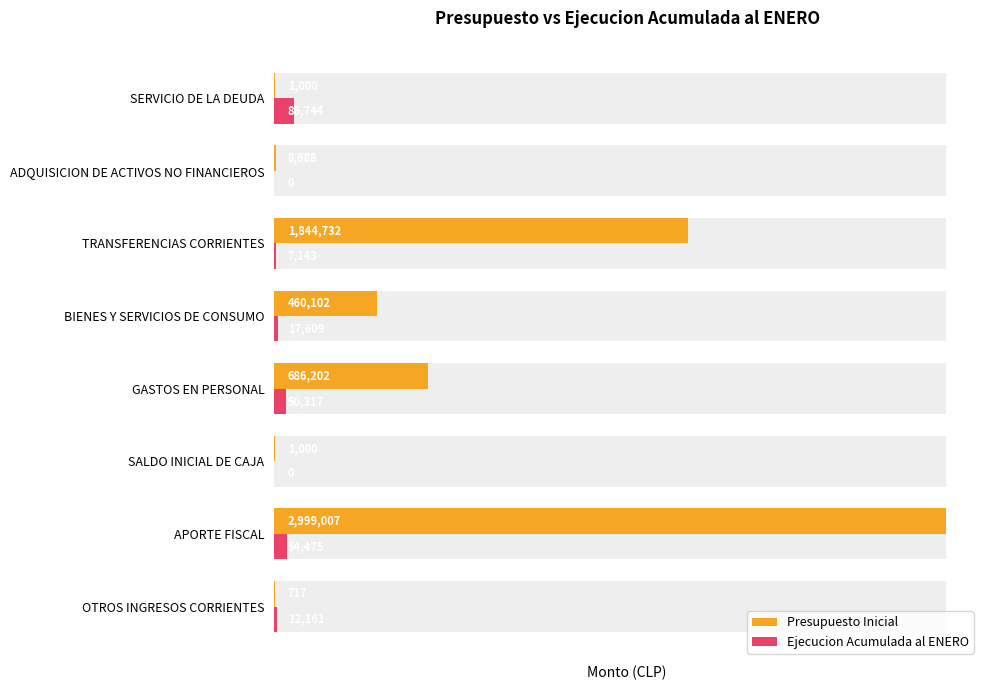

What is the difference between the maximum and minimum values in the Presupuesto Inicial series?

2998290